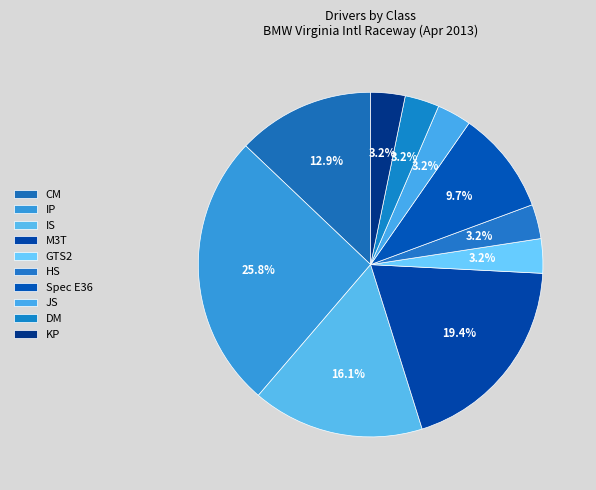

What portion of the pie excludes DM?

96.8%